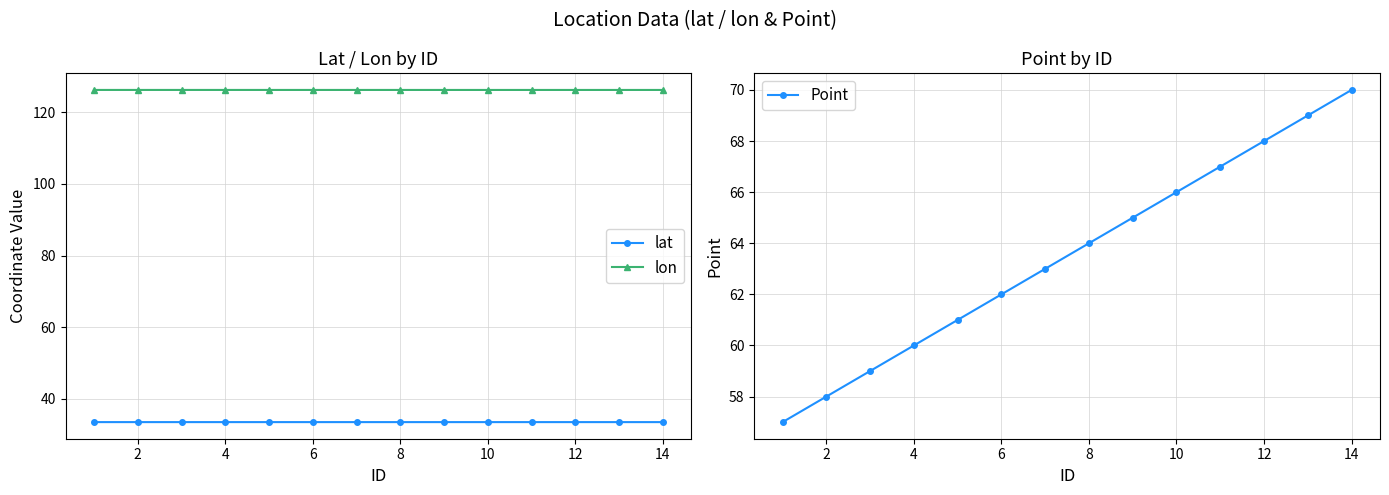

True or false: lat and Point intersect in this chart.

False